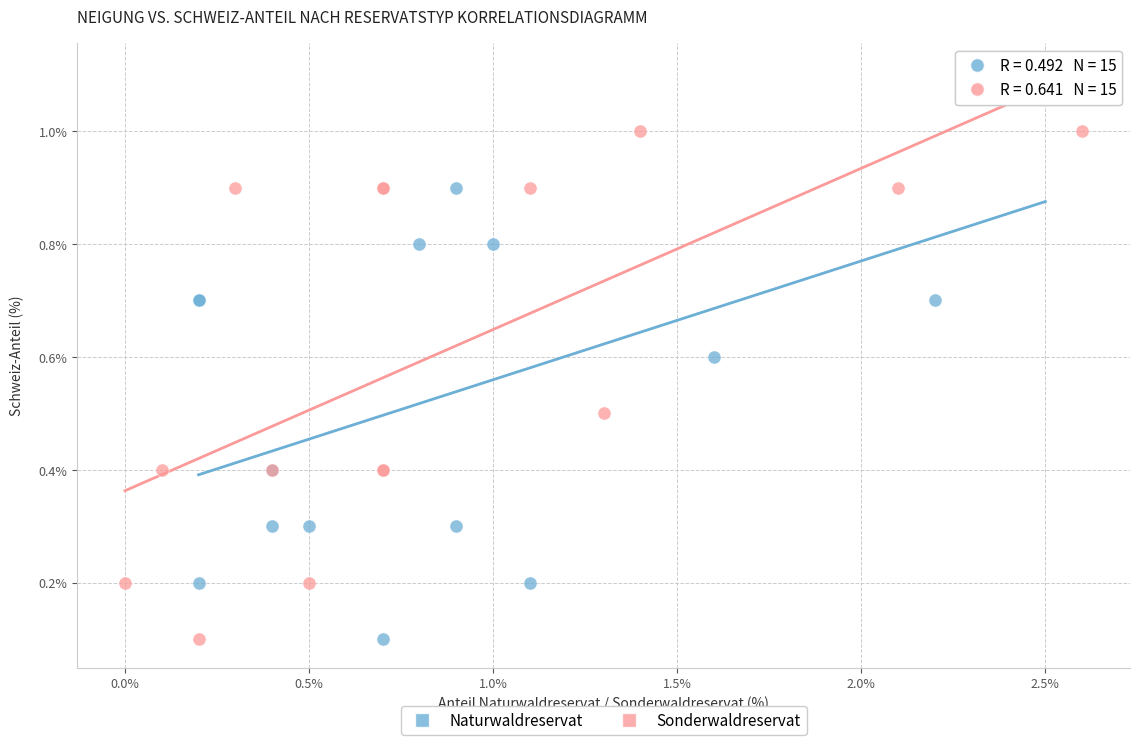

Which series has the largest Y range (max minus min)?

Naturwaldreservat